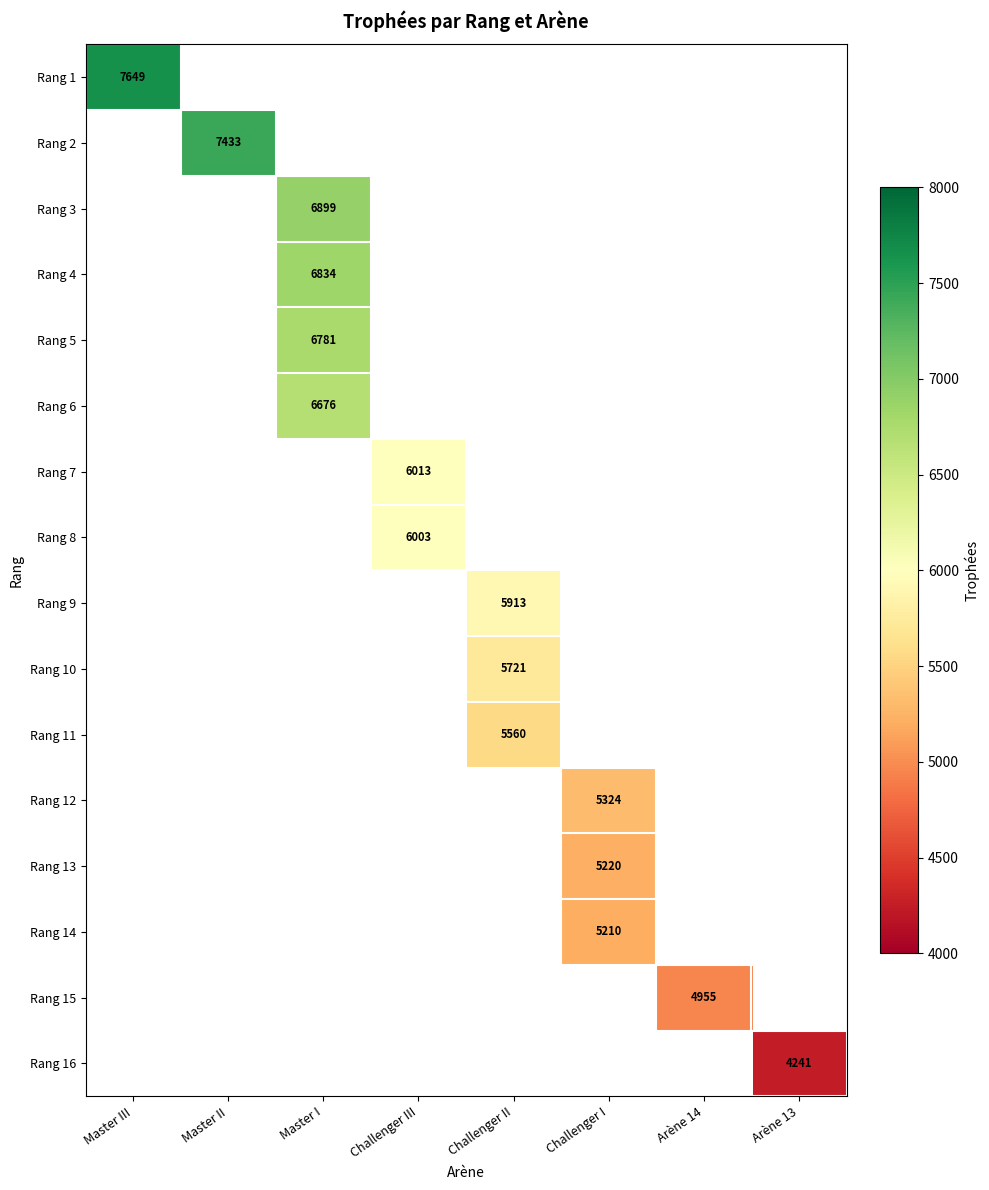

Is it true that Rang 14 equals 1341 at Challenger I?

False